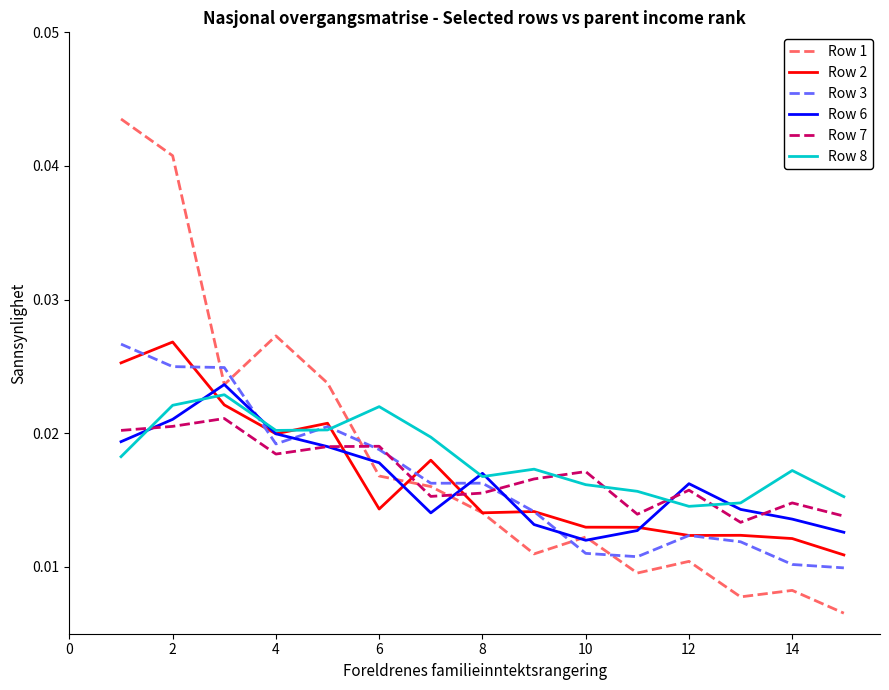

How many times do Row 3 and Row 6 cross each other?

5